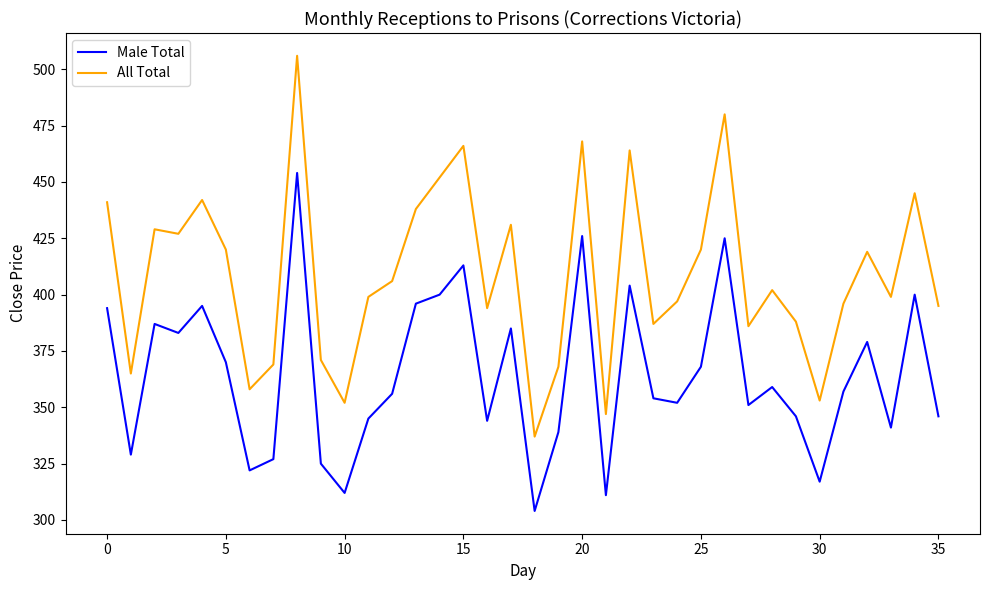

Which series has the largest total across all categories?

All Total